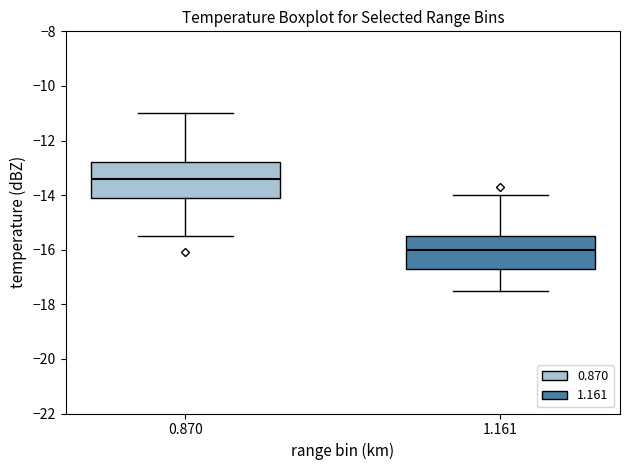

Where is the lower edge of the box at x = 0.870 on the y-axis? The values are not printed on the chart, so give them approximately, as read against the axis.

-14.0